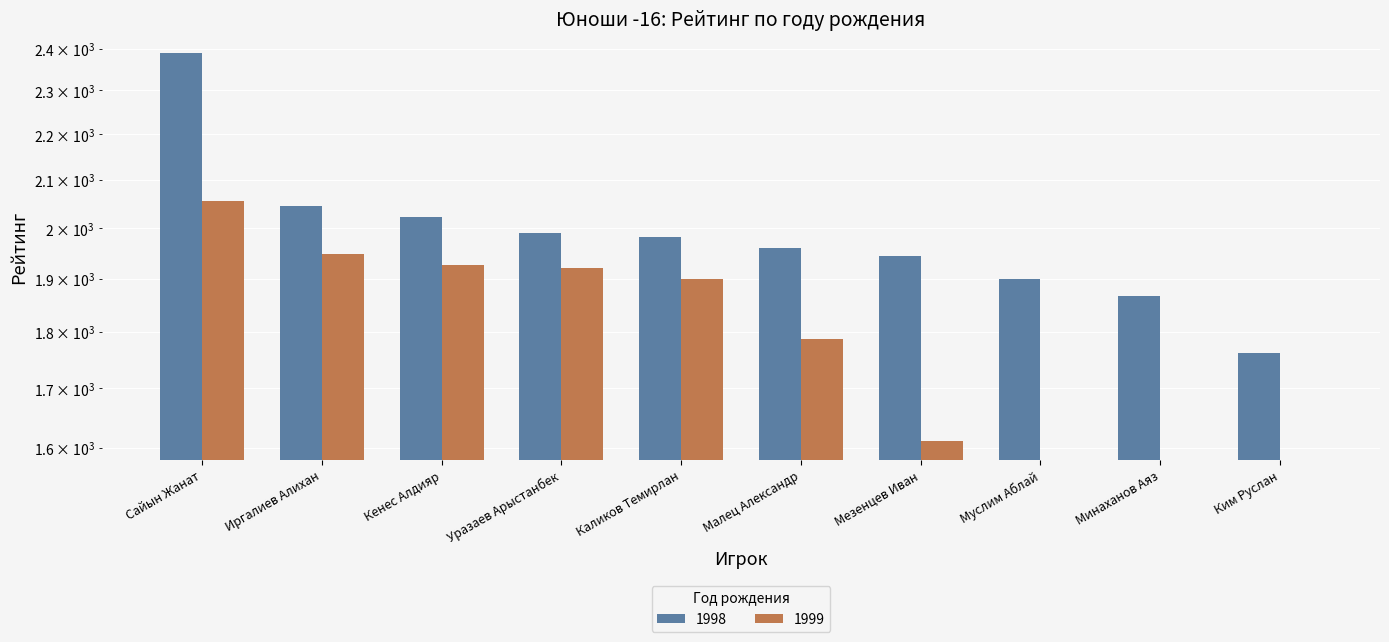

The value of 1999 at Сайын Жанат is 1130. True or false?

False